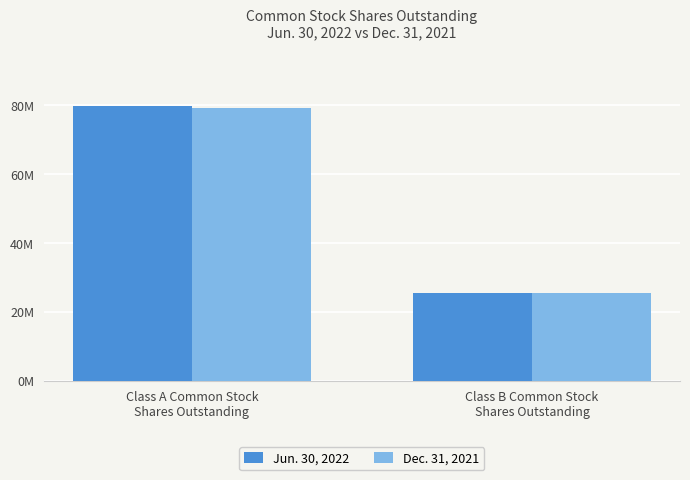

What is the sum of all Jun. 30, 2022 values?

105542275